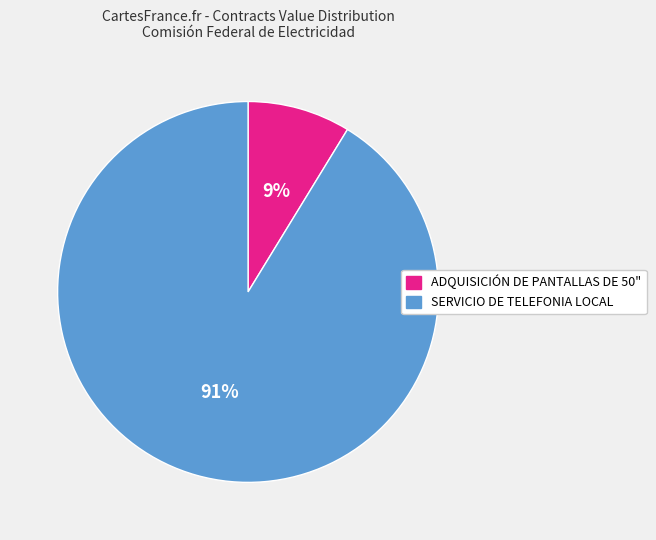

Is ADQUISICIÓN DE PANTALLAS DE 50" the majority of the pie?

No